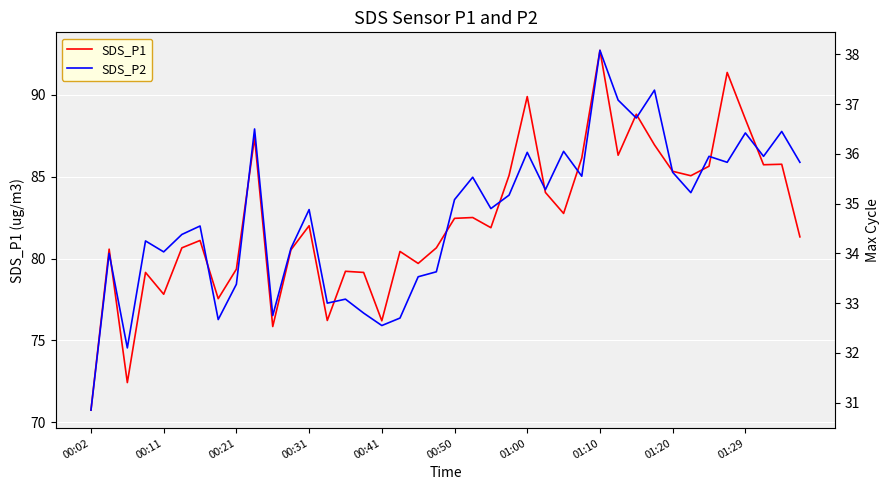

The SDS_P1 series shows 123.6 at 00:21. True or false?

False